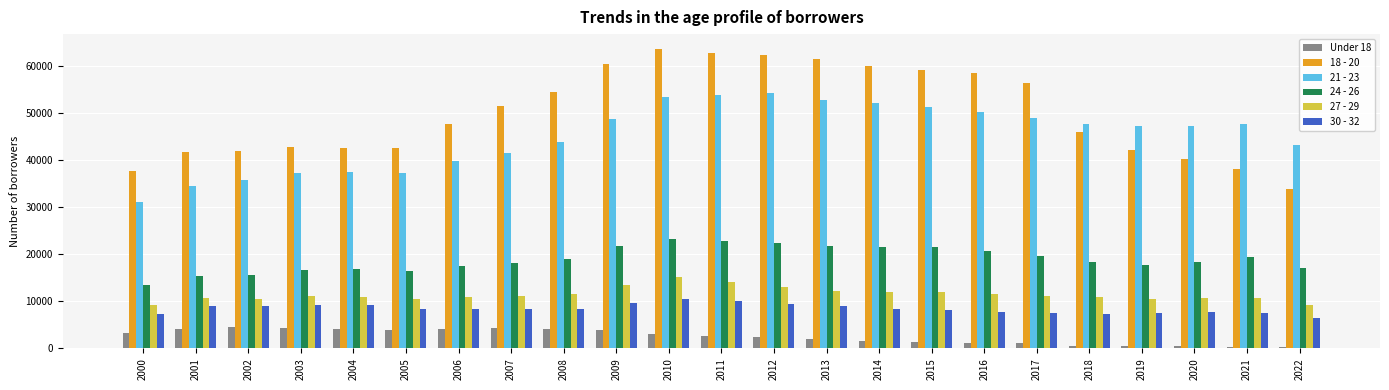

What are all the series names shown in the legend?

Under 18, 18 - 20, 21 - 23, 24 - 26, 27 - 29, 30 - 32